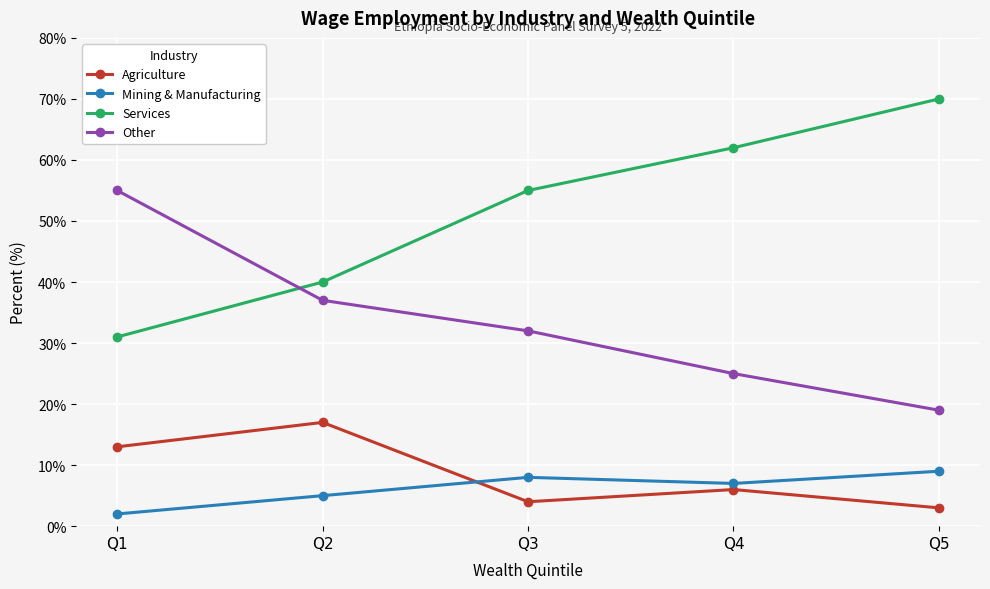

Between Q2 and Q4, which series saw the biggest shift?

Services